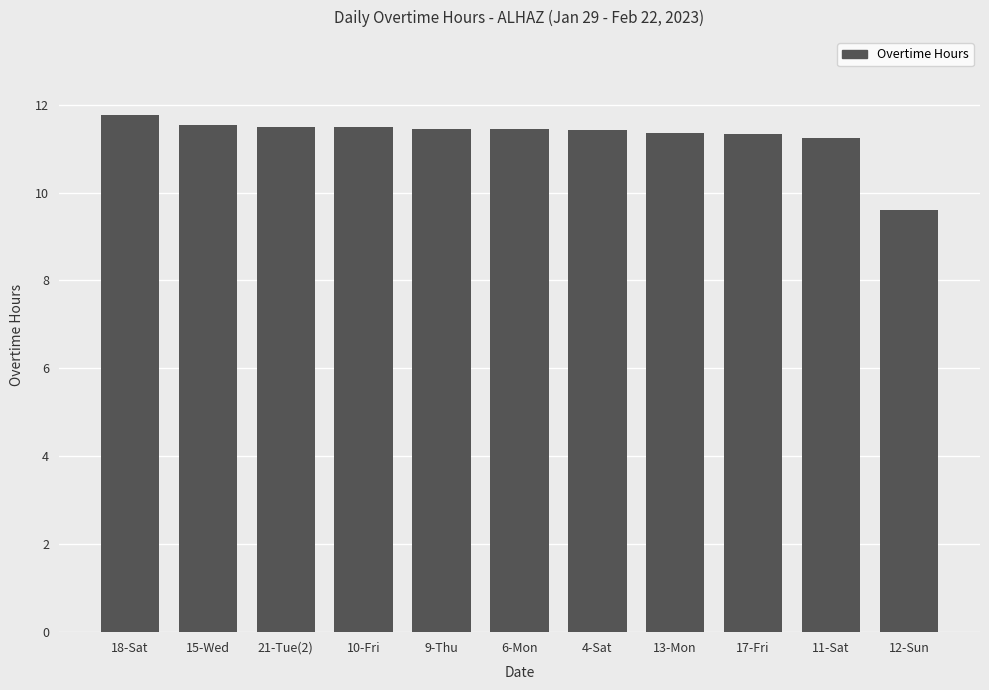

What is the sum of the values at 9-Thu and 4-Sat?

22.9